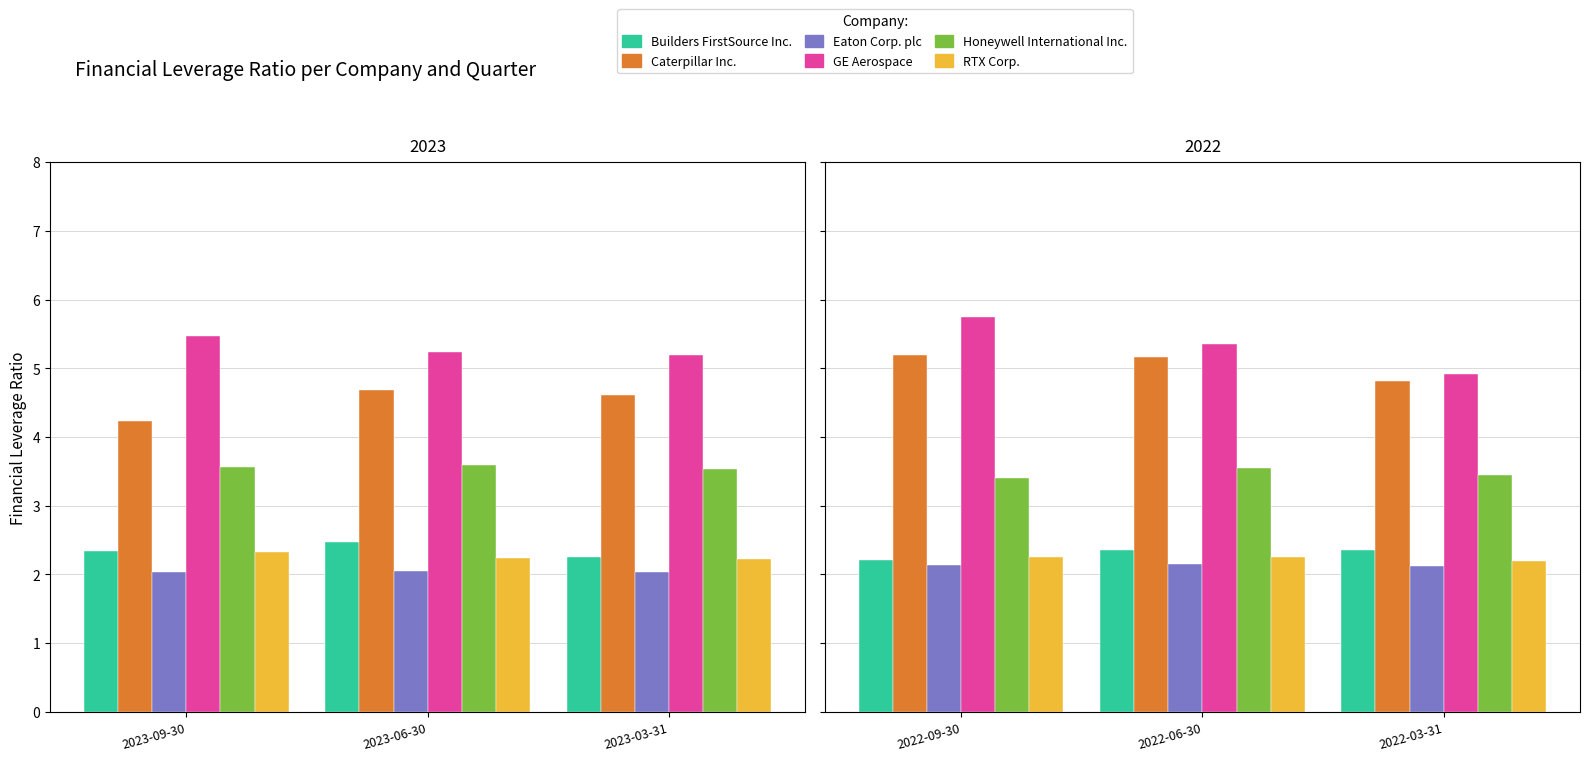

How many distinct data groups are displayed?

6